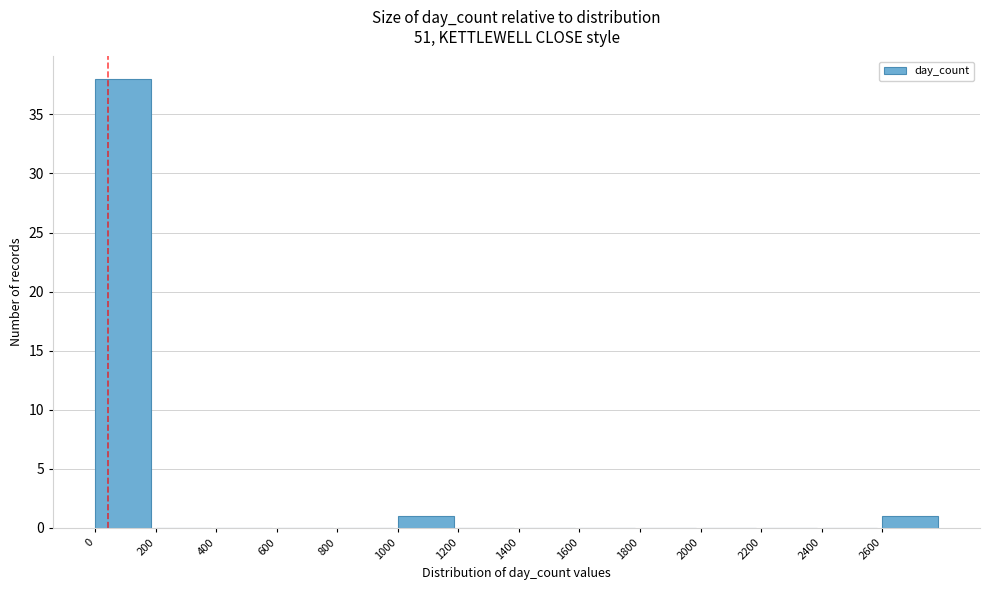

Which range on the x-axis has the tallest bar?

0 to 200